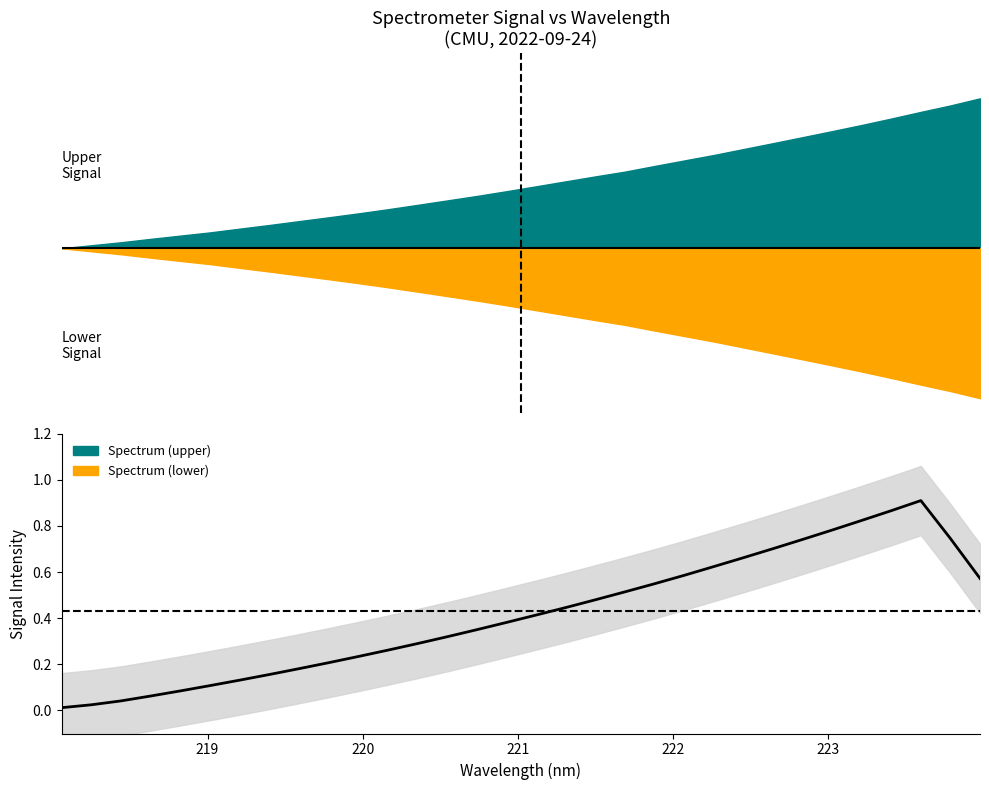

How many lines are shown in the chart?

1